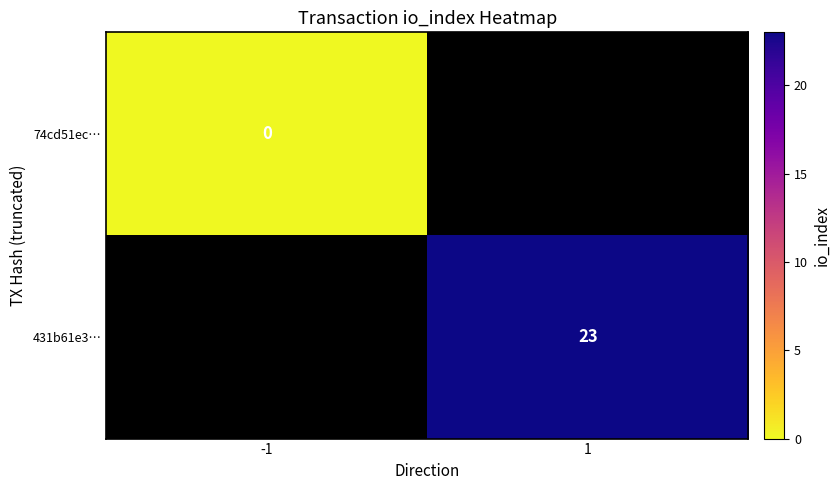

Is the value of 431b61e3… at 1 greater than the value of 74cd51ec… at -1?

Yes